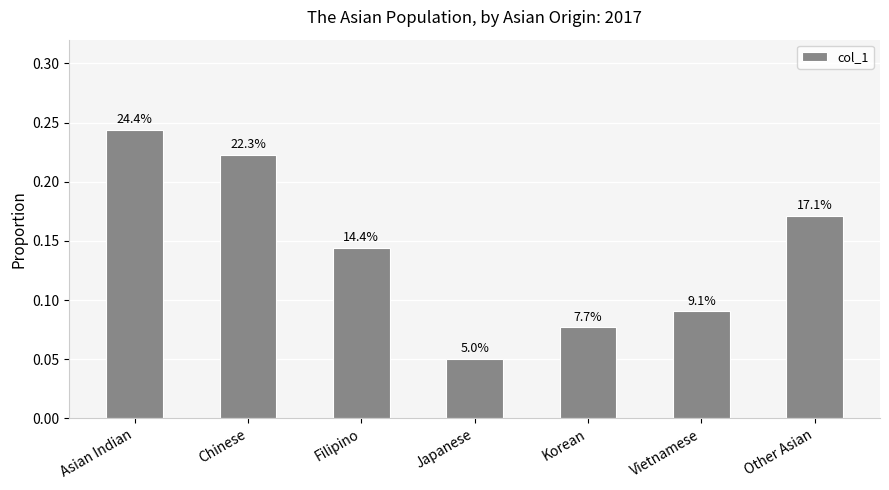

How many values are between 0 and 1?

7